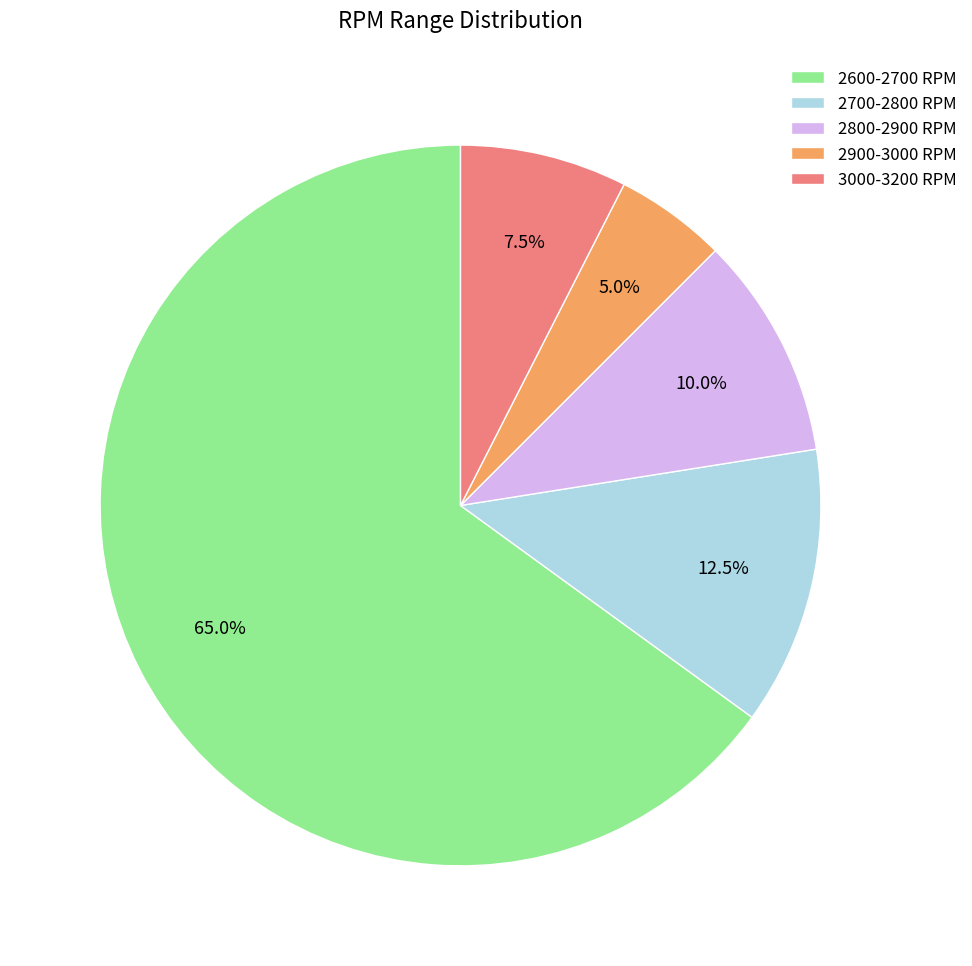

What is the ratio of the value at 3000-3200 RPM to the value at 2900-3000 RPM?

1.5